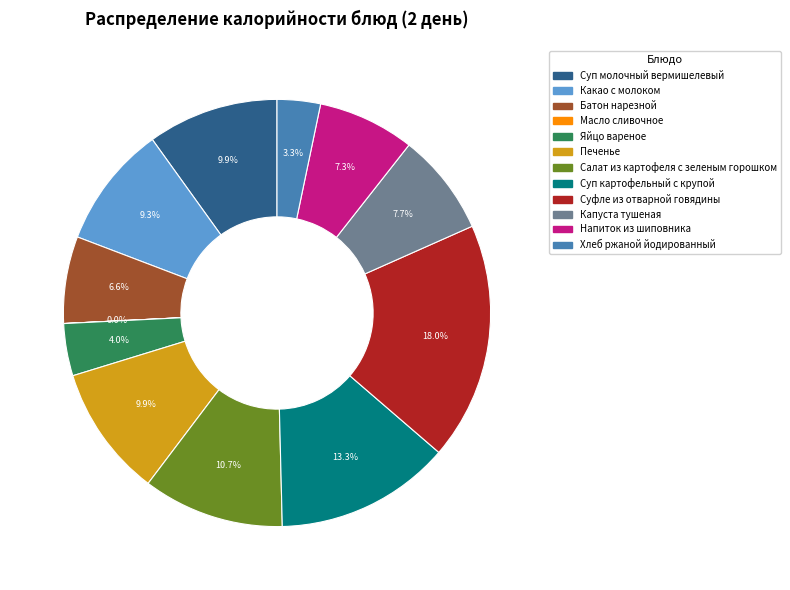

Which has a higher value, Суп молочный вермишелевый or Капуста тушеная?

Суп молочный вермишелевый